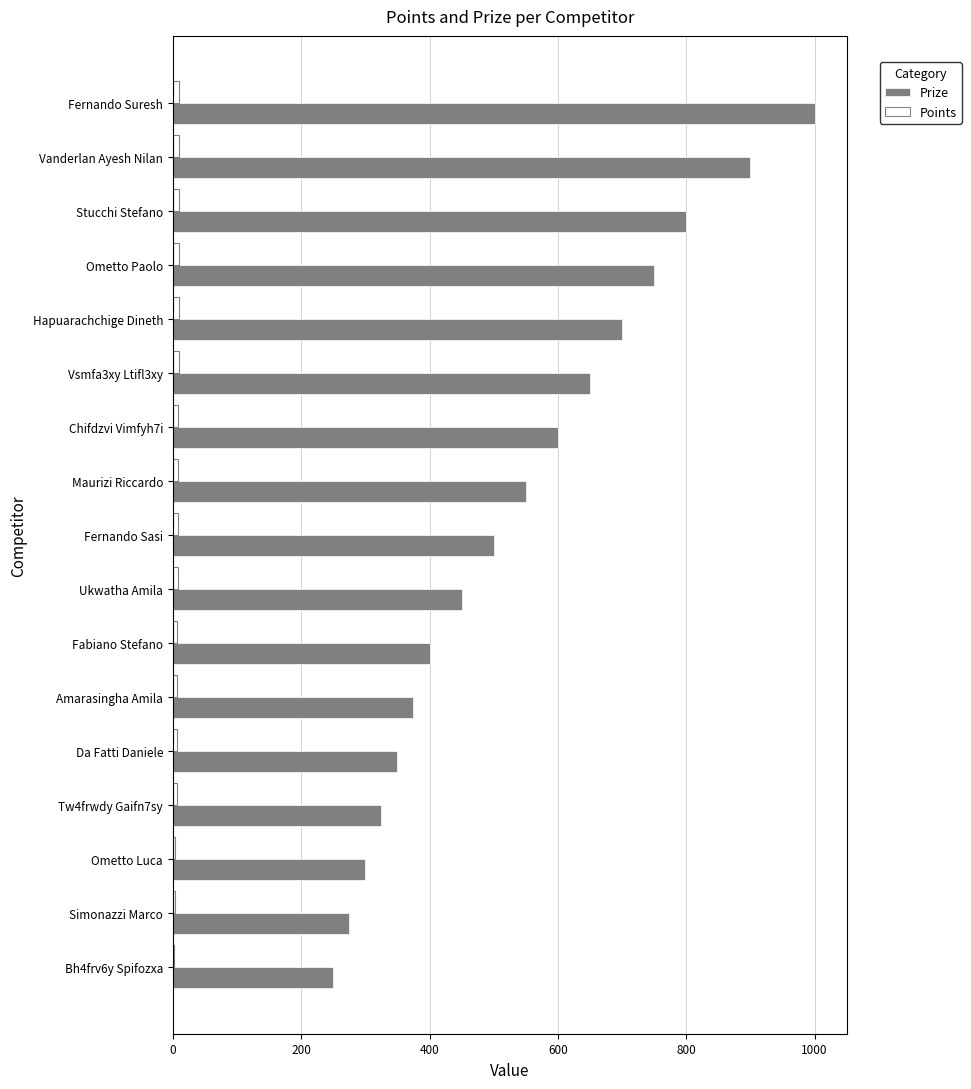

What is the sum of all Prize values?

9175